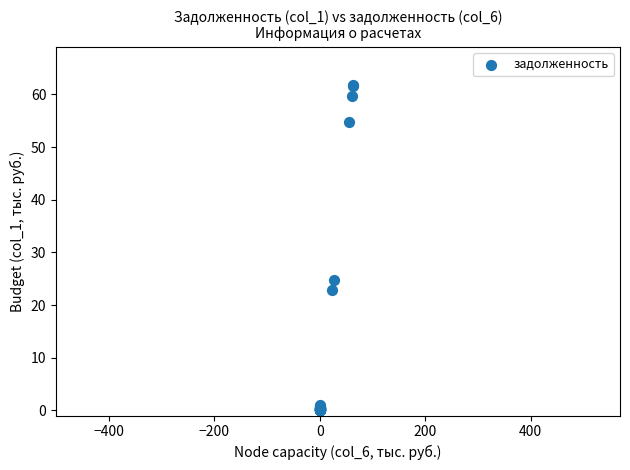

What Y value in the scatter plot is closest to 30?

24.7